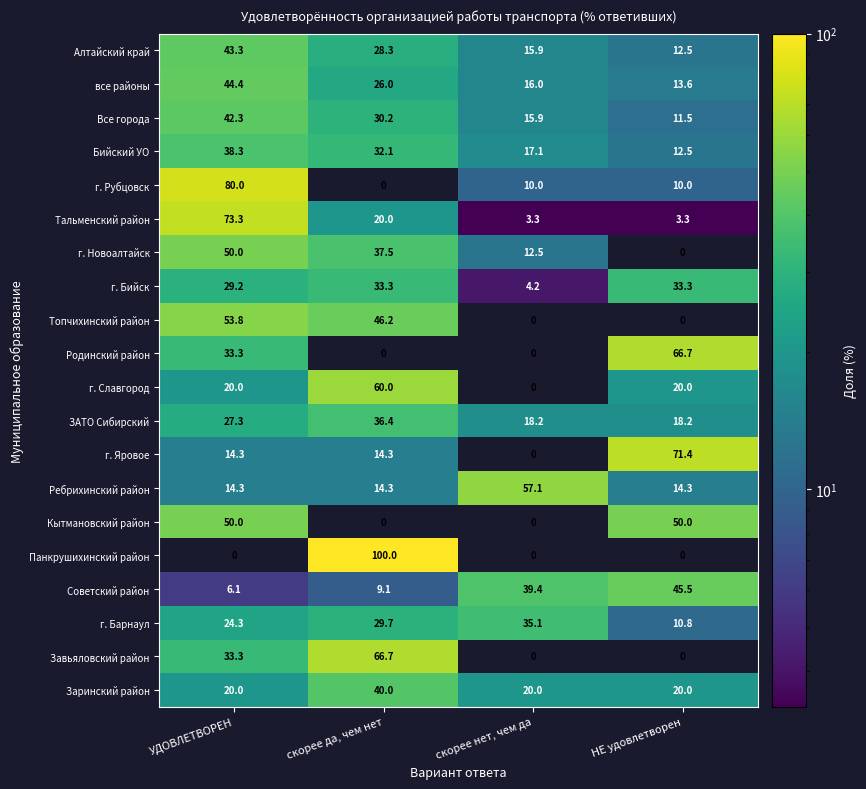

What is the sum of all Бийский УО values?

100.0